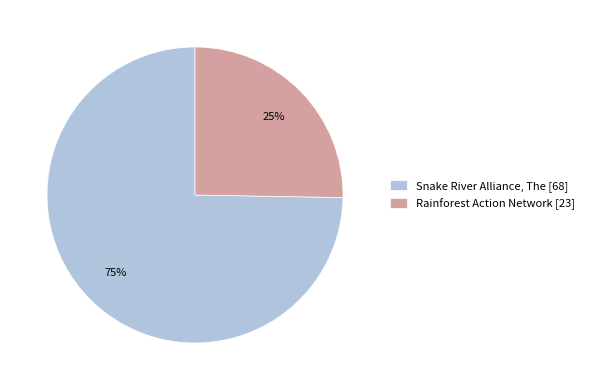

To the nearest percent, what portion does Rainforest Action Network [23] represent?

25%